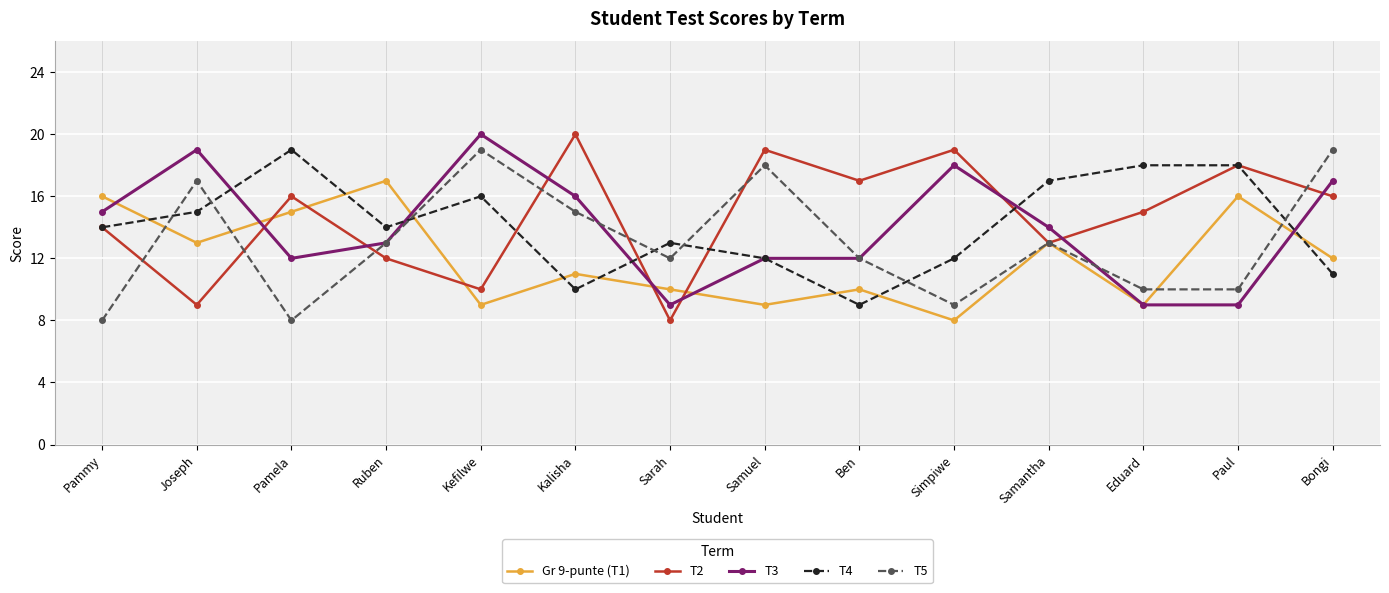

What is the difference between the T3 values at Simpiwe and Joseph?

1